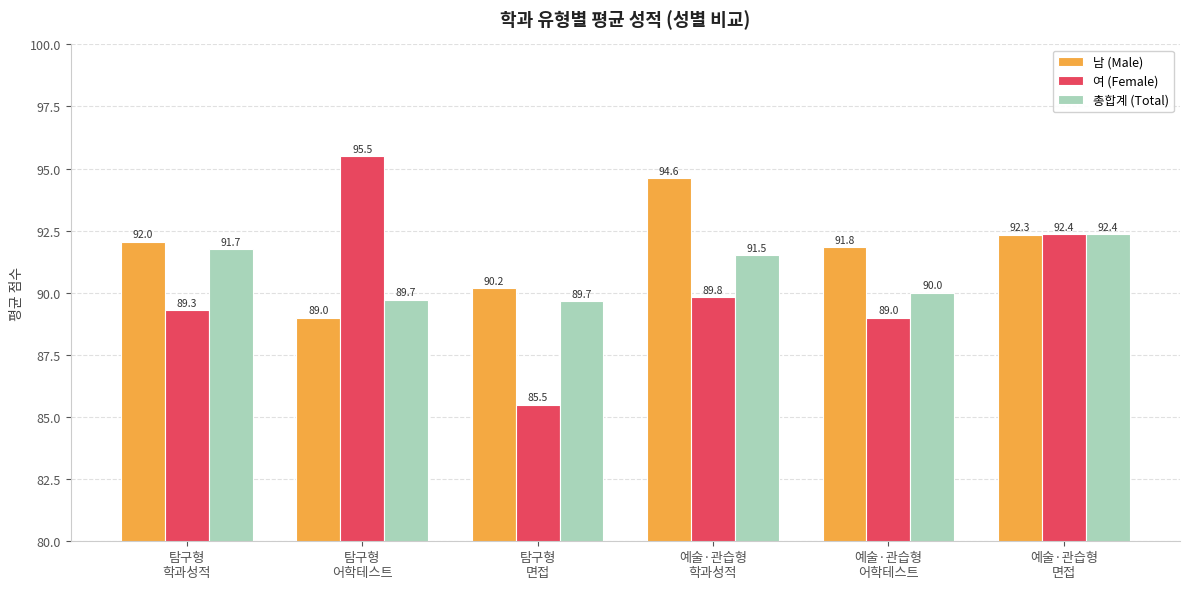

Which series has the widest spread of values?

여 (Female)